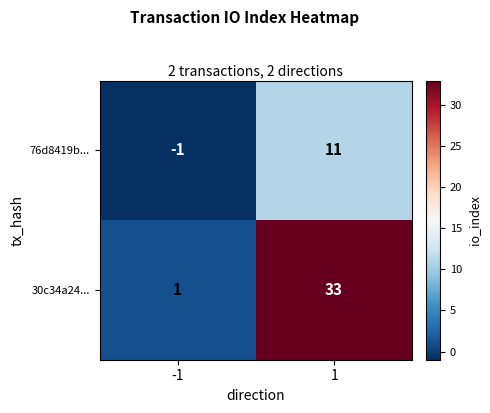

What is the maximum value for 76d8419b...?

11